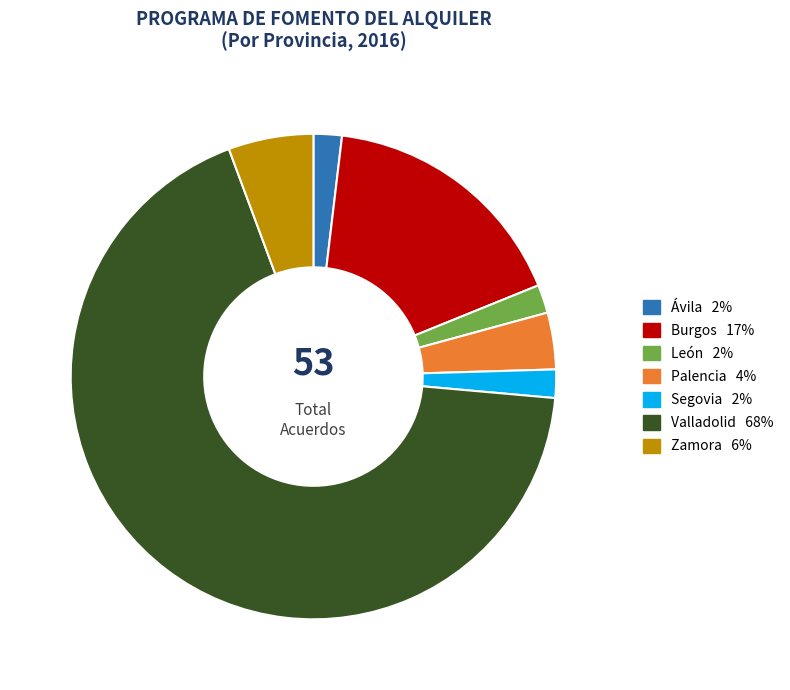

Is there any slice that represents more than half of the pie?

Yes